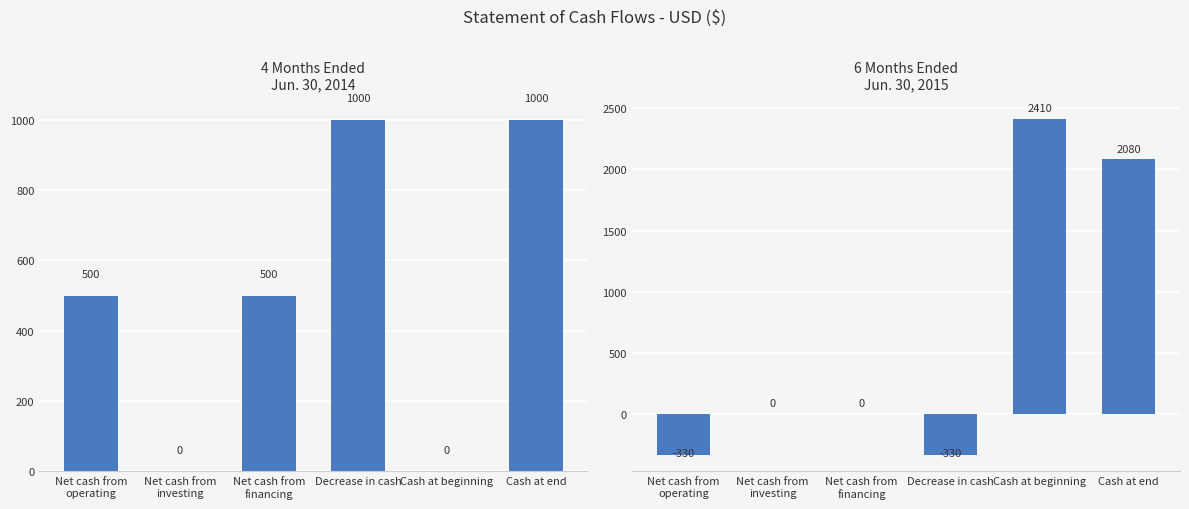

At which label is 4 Months Ended
Jun. 30, 2014 closest to 500?

Net cash from
operating